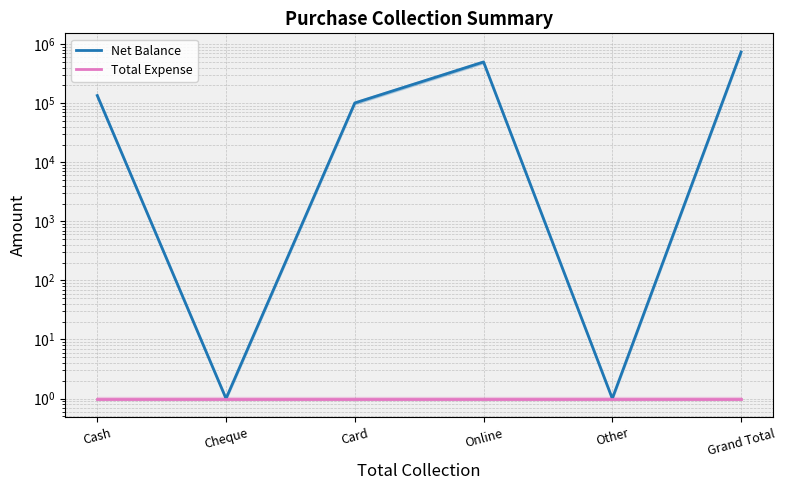

Which series changed the most between Other and Grand Total?

Net Balance